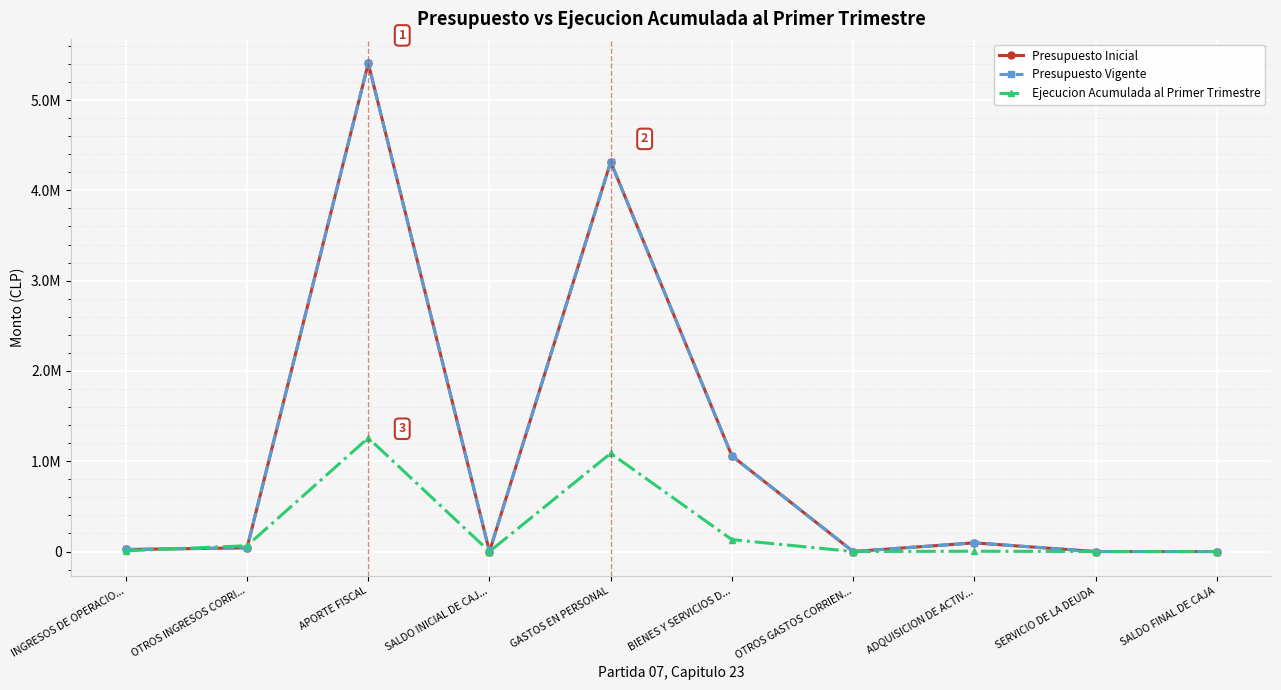

How many values in Ejecucion Acumulada al Primer Trimestre are above zero?

6